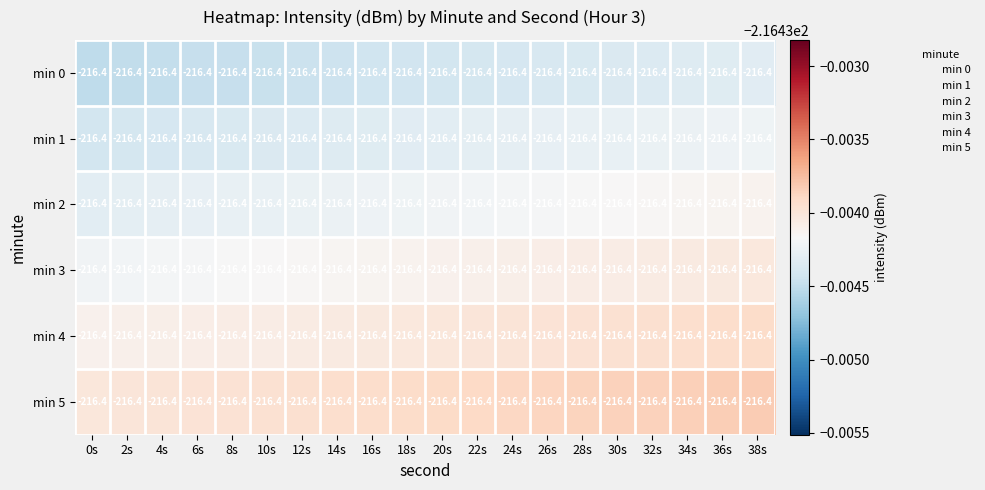

Reading left to right, transcribe all the data shown in this chart.

min 0: 0s=-216.4	2s=-216.4	4s=-216.4	6s=-216.4	8s=-216.4	10s=-216.4	12s=-216.4	14s=-216.4	16s=-216.4	18s=-216.4	20s=-216.4	22s=-216.4	24s=-216.4	26s=-216.4	28s=-216.4	30s=-216.4	32s=-216.4	34s=-216.4	36s=-216.4	38s=-216.4
min 1: 0s=-216.4	2s=-216.4	4s=-216.4	6s=-216.4	8s=-216.4	10s=-216.4	12s=-216.4	14s=-216.4	16s=-216.4	18s=-216.4	20s=-216.4	22s=-216.4	24s=-216.4	26s=-216.4	28s=-216.4	30s=-216.4	32s=-216.4	34s=-216.4	36s=-216.4	38s=-216.4
min 2: 0s=-216.4	2s=-216.4	4s=-216.4	6s=-216.4	8s=-216.4	10s=-216.4	12s=-216.4	14s=-216.4	16s=-216.4	18s=-216.4	20s=-216.4	22s=-216.4	24s=-216.4	26s=-216.4	28s=-216.4	30s=-216.4	32s=-216.4	34s=-216.4	36s=-216.4	38s=-216.4
min 3: 0s=-216.4	2s=-216.4	4s=-216.4	6s=-216.4	8s=-216.4	10s=-216.4	12s=-216.4	14s=-216.4	16s=-216.4	18s=-216.4	20s=-216.4	22s=-216.4	24s=-216.4	26s=-216.4	28s=-216.4	30s=-216.4	32s=-216.4	34s=-216.4	36s=-216.4	38s=-216.4
min 4: 0s=-216.4	2s=-216.4	4s=-216.4	6s=-216.4	8s=-216.4	10s=-216.4	12s=-216.4	14s=-216.4	16s=-216.4	18s=-216.4	20s=-216.4	22s=-216.4	24s=-216.4	26s=-216.4	28s=-216.4	30s=-216.4	32s=-216.4	34s=-216.4	36s=-216.4	38s=-216.4
min 5: 0s=-216.4	2s=-216.4	4s=-216.4	6s=-216.4	8s=-216.4	10s=-216.4	12s=-216.4	14s=-216.4	16s=-216.4	18s=-216.4	20s=-216.4	22s=-216.4	24s=-216.4	26s=-216.4	28s=-216.4	30s=-216.4	32s=-216.4	34s=-216.4	36s=-216.4	38s=-216.4